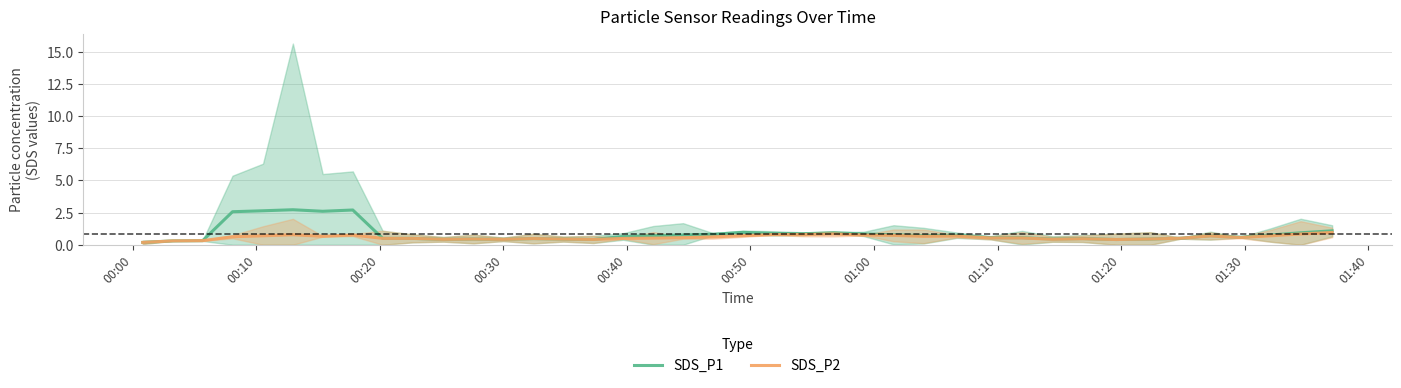

Is the value of SDS_P2 at 36 greater than the value of SDS_P1 at 29?

Yes